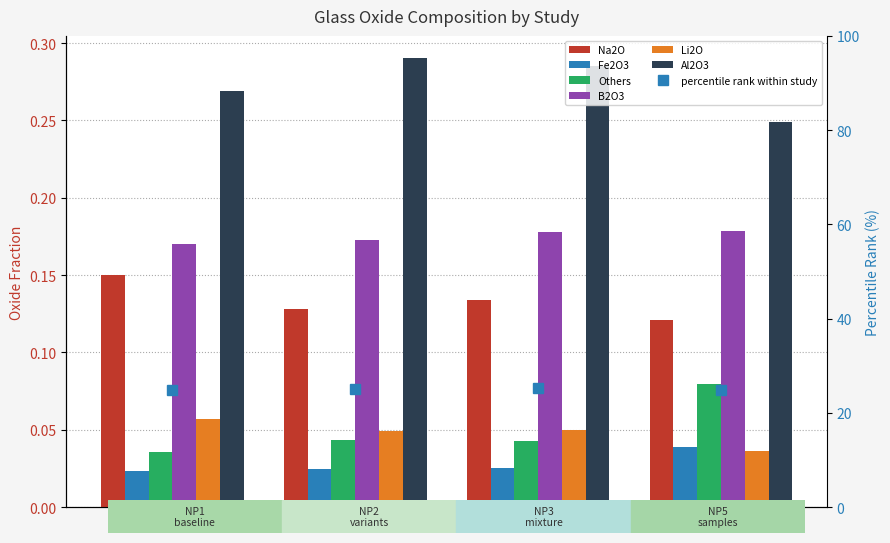

Is it true that Others equals 0.0 at NP1?

False